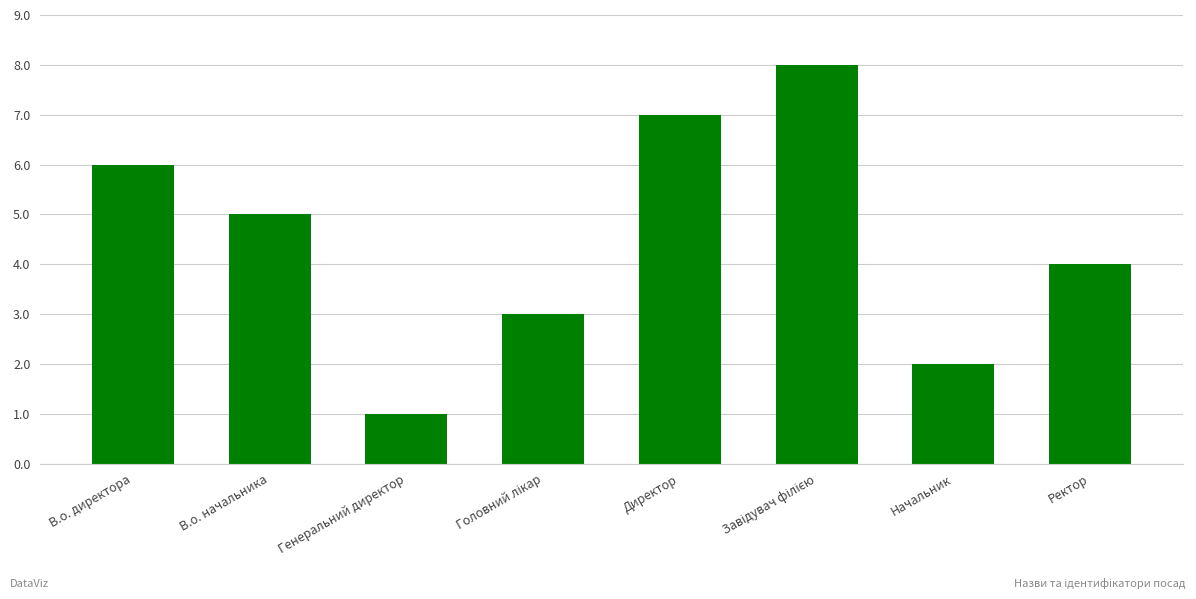

What is the sum of all values?

36